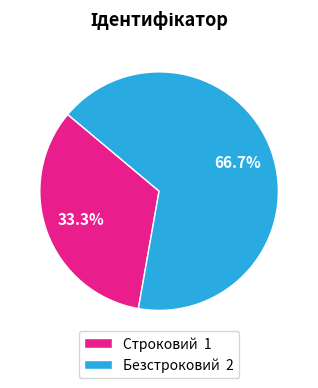

To the nearest percent, what portion does Безстроковий represent?

67%